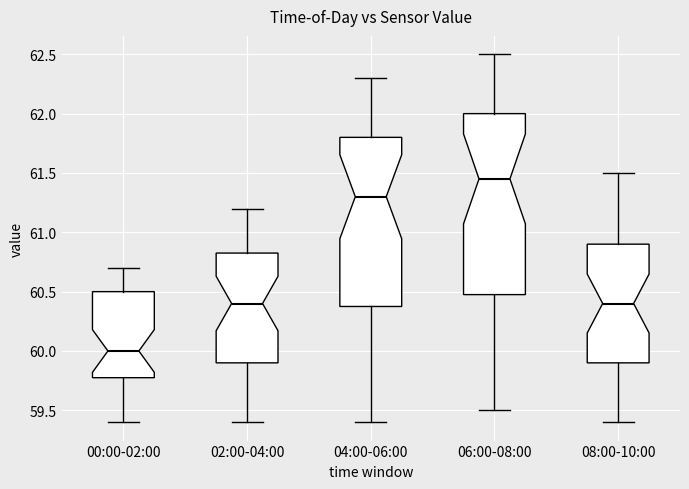

Reading left to right, read every box against the y-axis: the position of its median line, the range the box covers, and the ends of its whiskers. The values are not printed on the chart, so give them approximately, as read against the axis.

00:00-02:00: median 60.00, box 59.80 to 60.50, whiskers 59.40 to 60.70
02:00-04:00: median 60.40, box 59.90 to 60.85, whiskers 59.40 to 61.20
04:00-06:00: median 61.30, box 60.40 to 61.80, whiskers 59.40 to 62.30
06:00-08:00: median 61.45, box 60.50 to 62.00, whiskers 59.50 to 62.50
08:00-10:00: median 60.40, box 59.90 to 60.90, whiskers 59.40 to 61.50